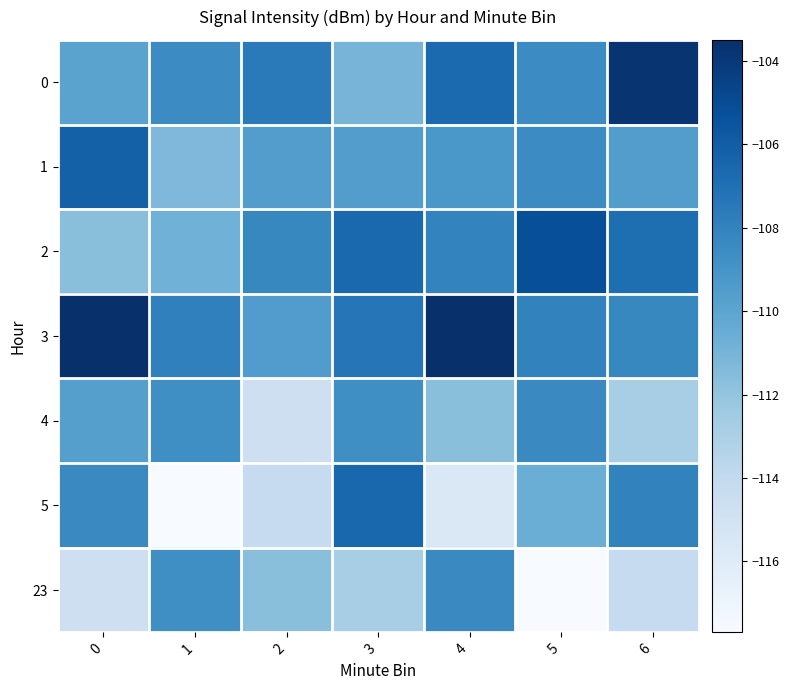

Reading left to right, transcribe all the data shown in this chart.

0: 0=-109.9	1=-108.5	2=-107.6	3=-111.0	4=-106.7	5=-108.5	6=-103.8
1: 0=-106.2	1=-111.3	2=-109.6	3=-109.6	4=-109.2	5=-108.5	6=-109.6
2: 0=-111.7	1=-110.8	2=-108.3	3=-106.6	4=-108.1	5=-105.2	6=-106.9
3: 0=-103.6	1=-107.9	2=-109.5	3=-107.3	4=-103.5	5=-108.0	6=-108.3
4: 0=-109.7	1=-108.7	2=-114.7	3=-108.7	4=-111.7	5=-108.4	6=-112.8
5: 0=-108.4	1=-117.7	2=-114.2	3=-106.5	4=-115.6	5=-110.6	6=-108.0
23: 0=-114.7	1=-108.7	2=-111.7	3=-112.8	4=-108.4	5=-117.7	6=-114.2